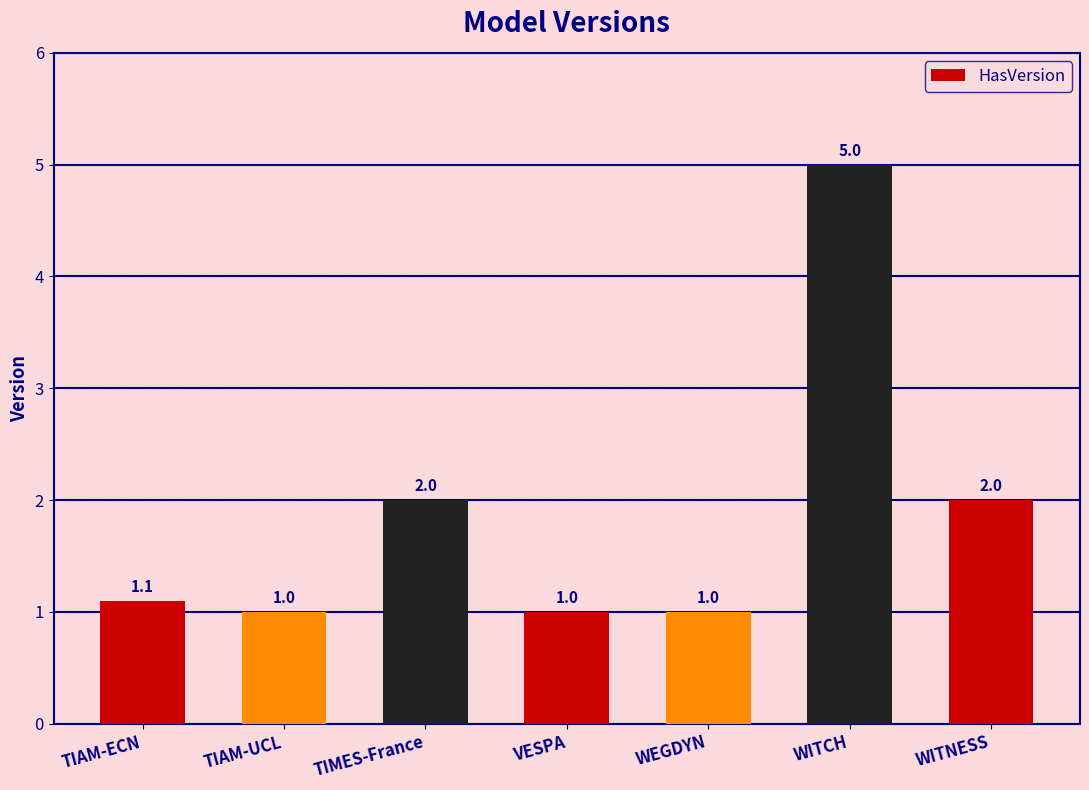

What value does the data have at VESPA?

1.0